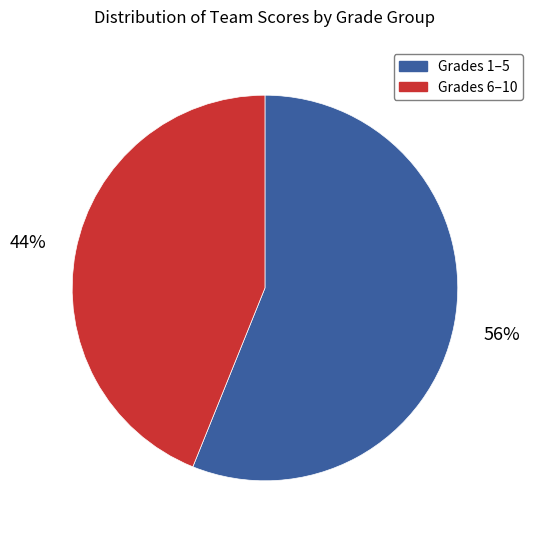

Is there any slice that represents more than half of the pie?

Yes